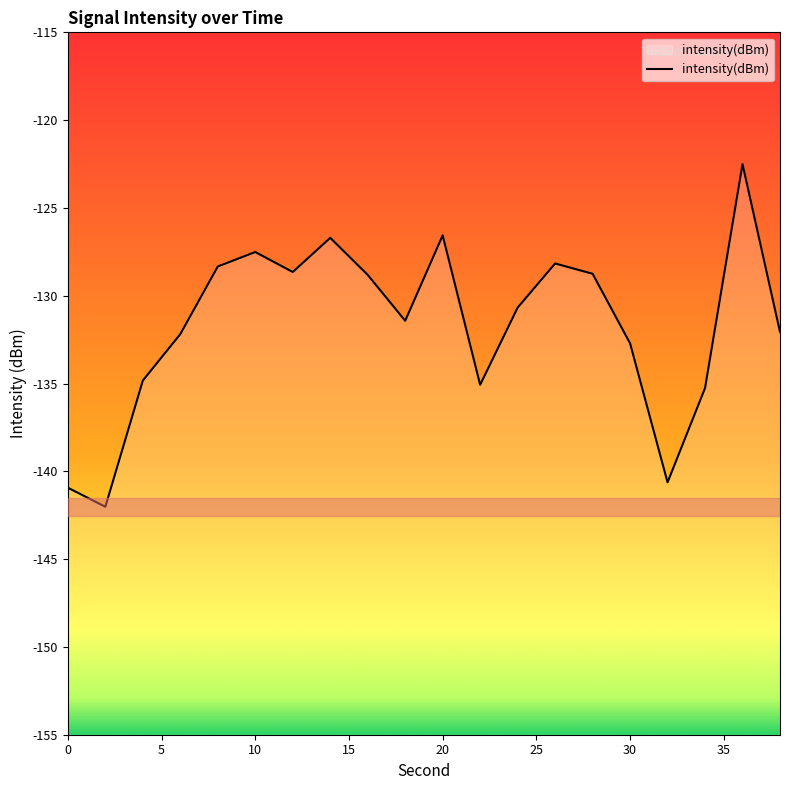

What is the approximate value at 6?

-132.2